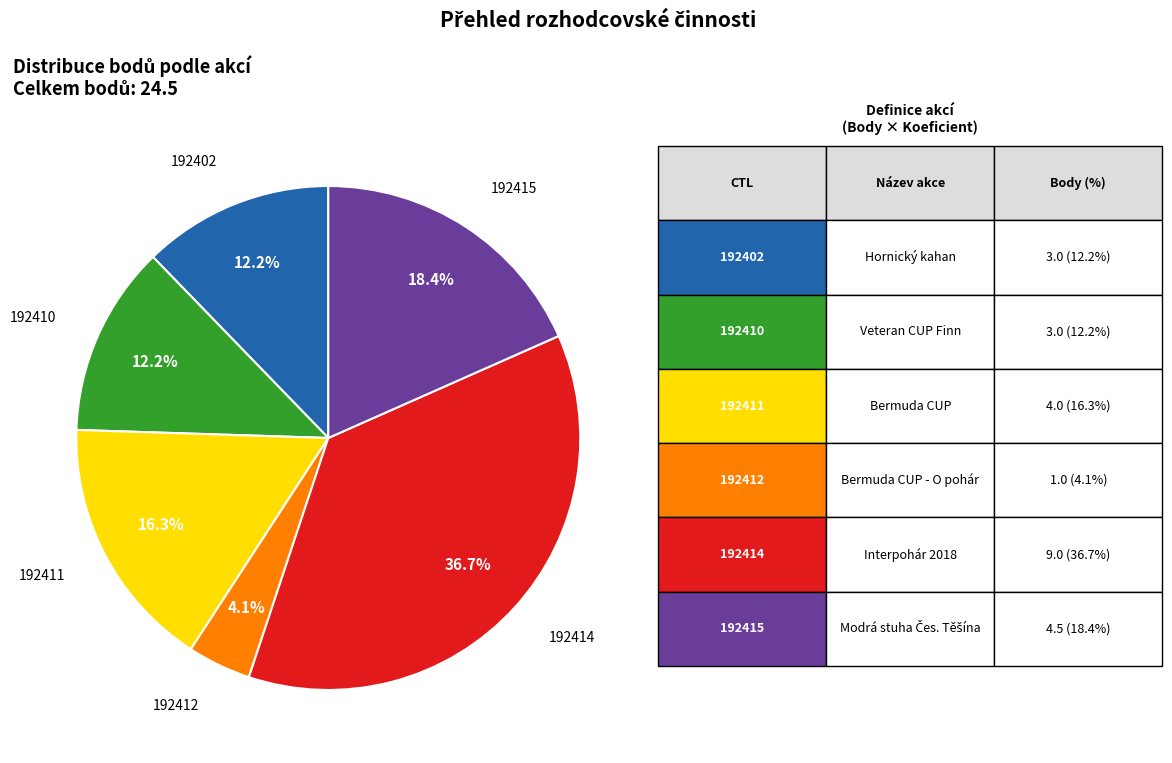

Count the number of slices in the pie.

6